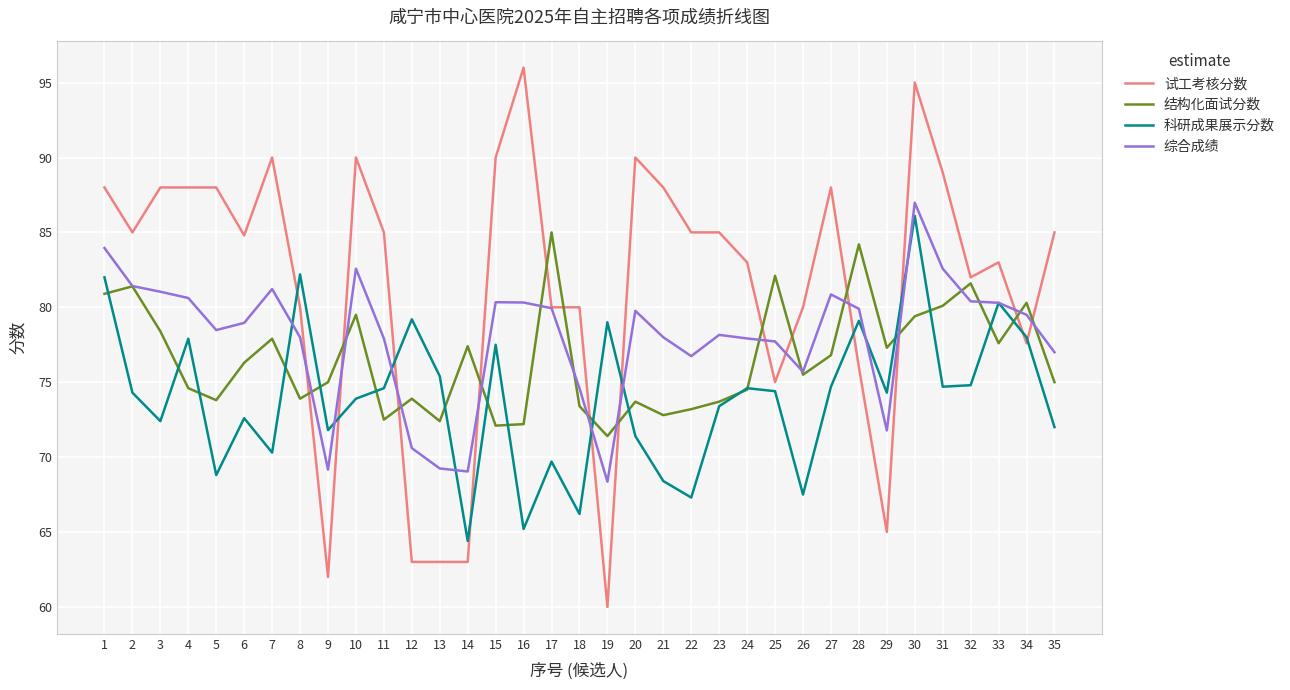

At which category is the sum across all series the highest?

30